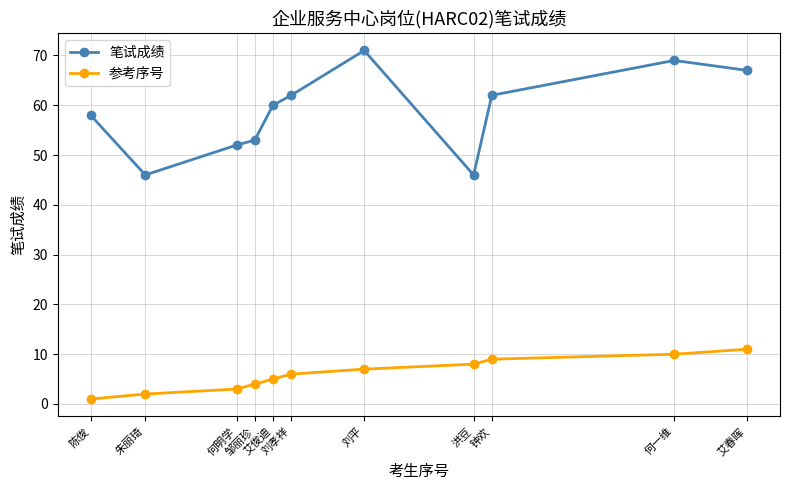

Which series has the widest spread of values?

笔试成绩